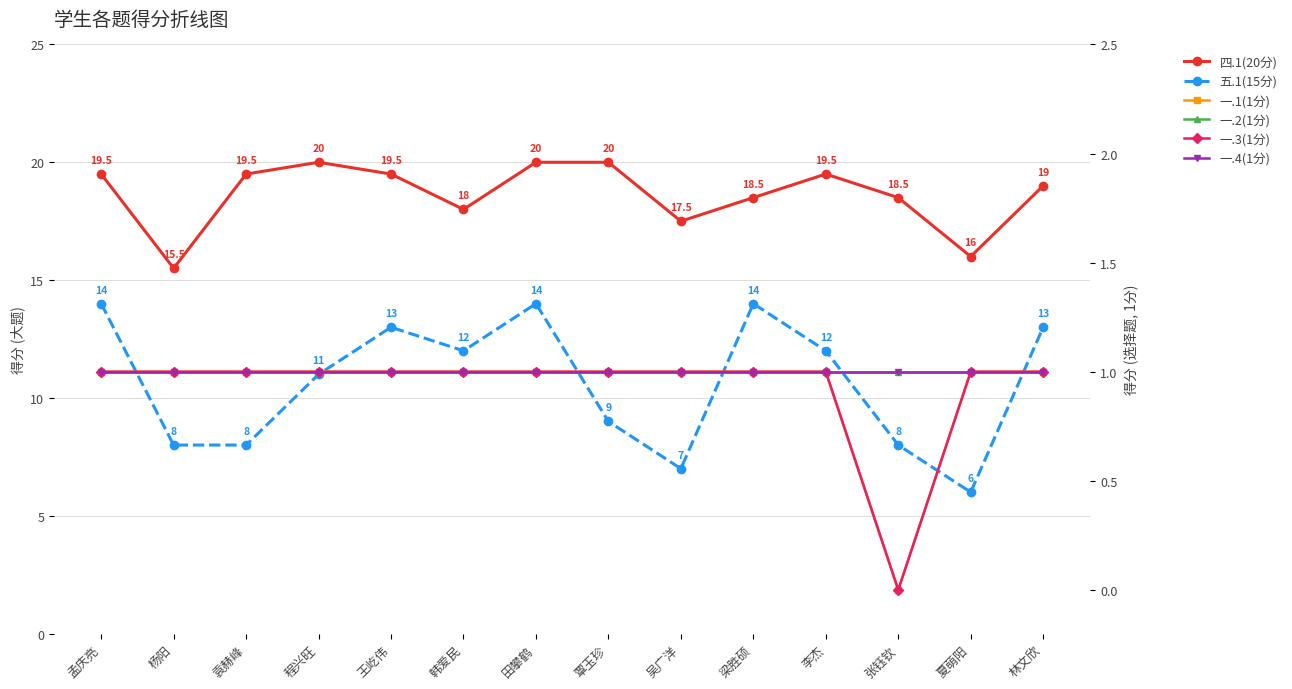

How many data points in 一.3(1分) are less than 1?

1